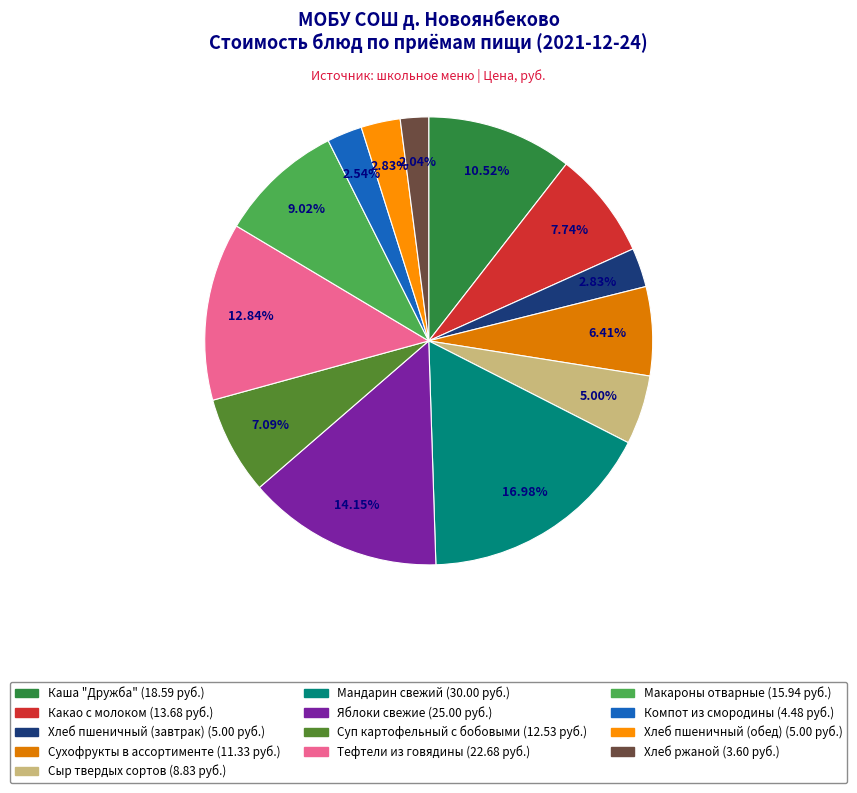

What percentage do Сыр твердых сортов and Хлеб ржаной together represent?

7.0%